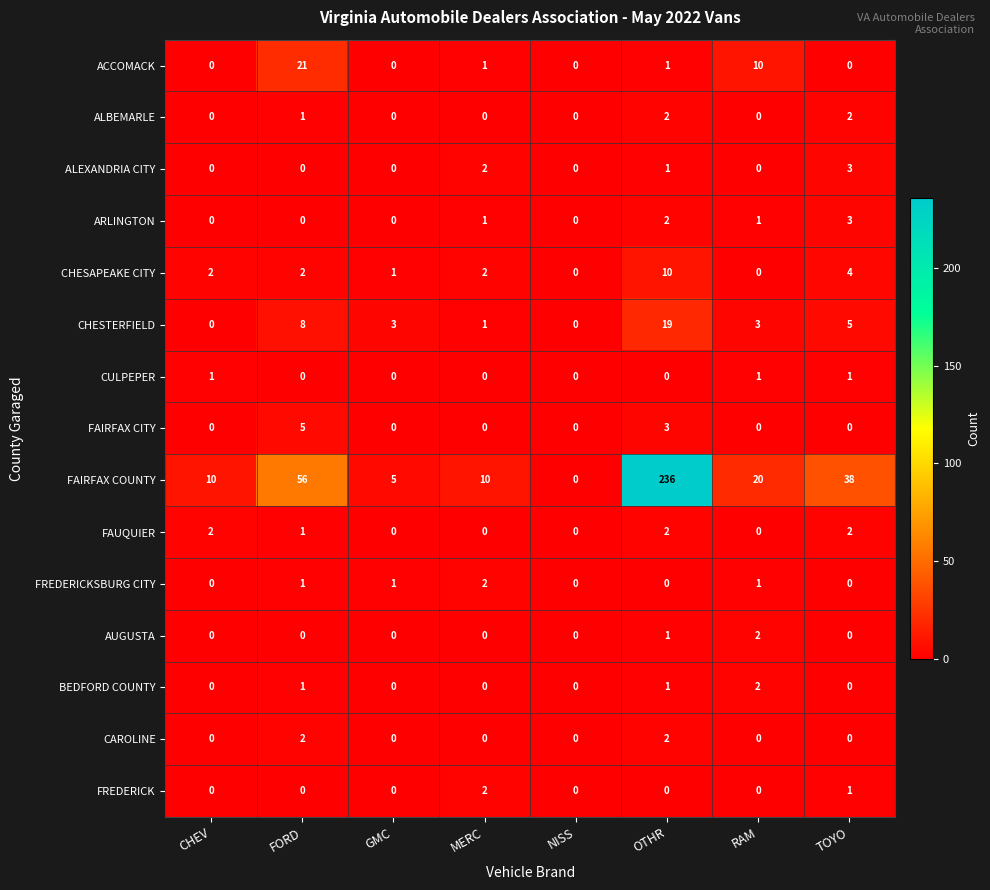

What is the sum of all CAROLINE values?

4